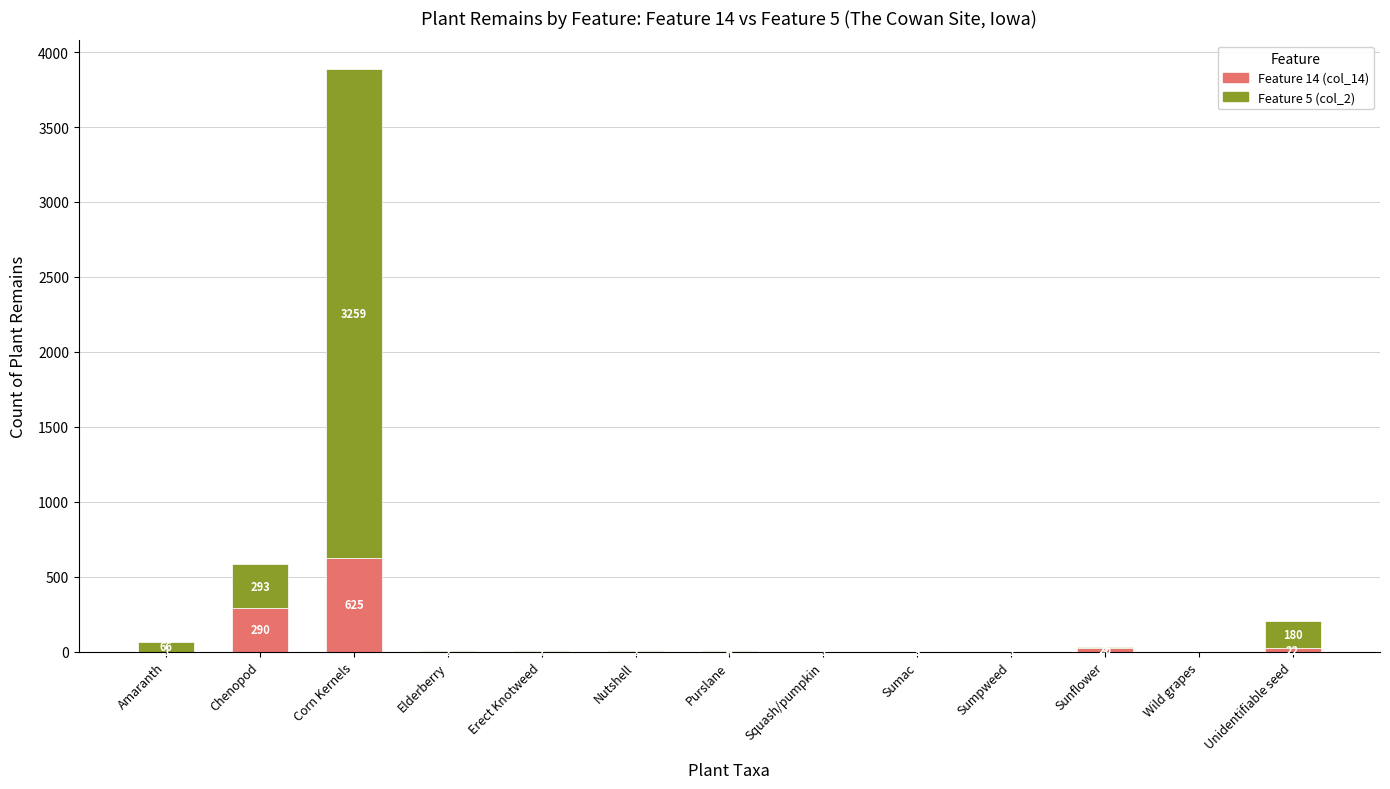

Where is Feature 14 (col_14) nearest to the value 312?

Chenopod